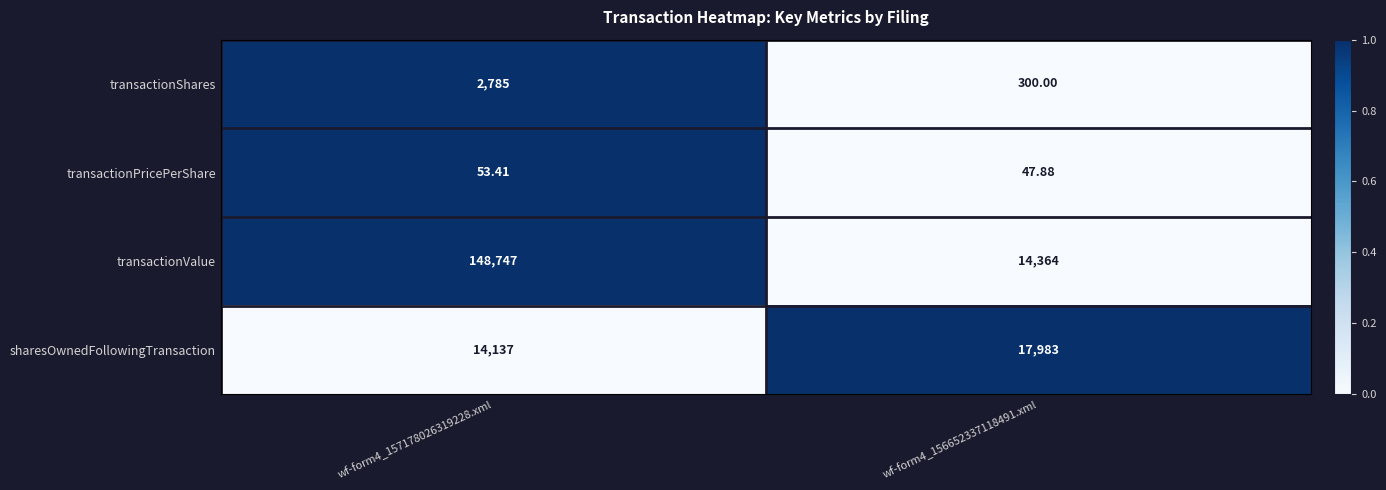

Which series has the largest total across all categories?

transactionValue